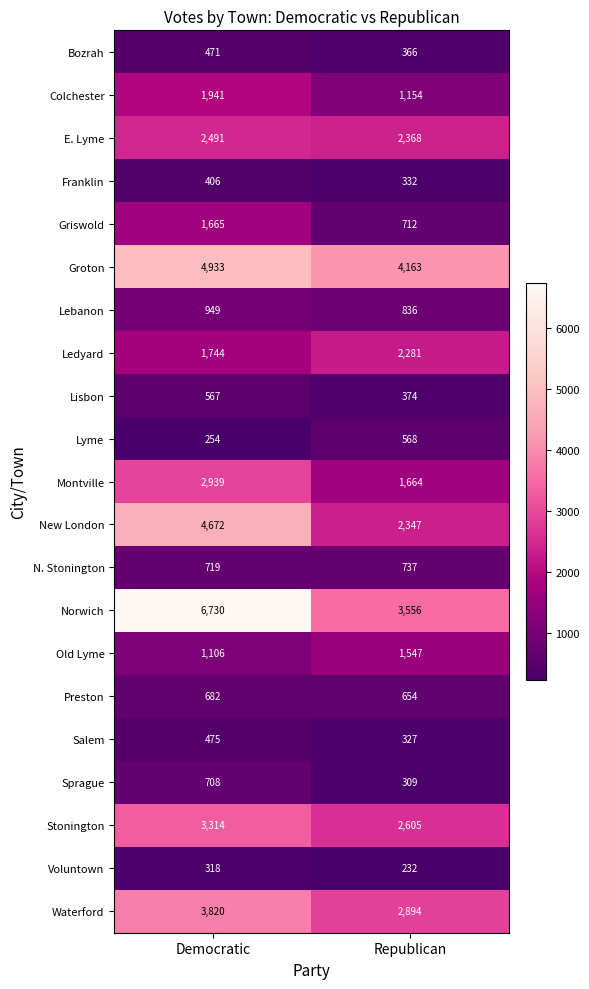

At which category does the chart reach its minimum across all series?

Republican